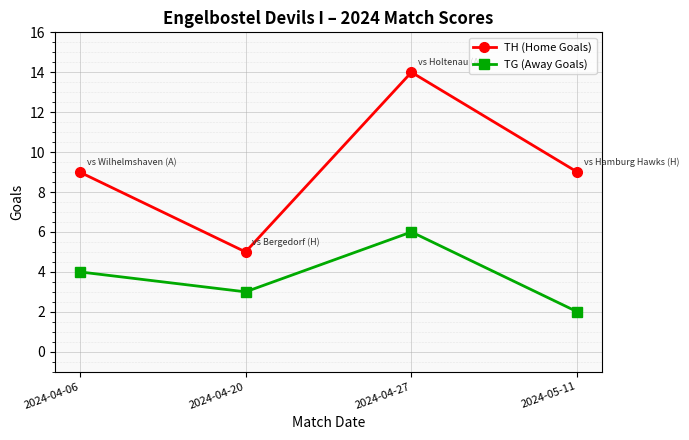

What is the difference between the maximum and minimum values in the TG (Away Goals) series?

4